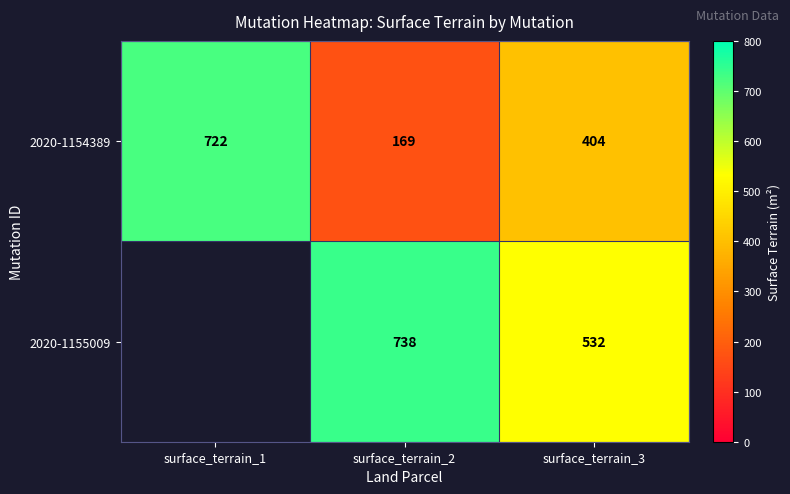

What is the difference between the 2020-1154389 values at surface_terrain_2 and surface_terrain_1?

553